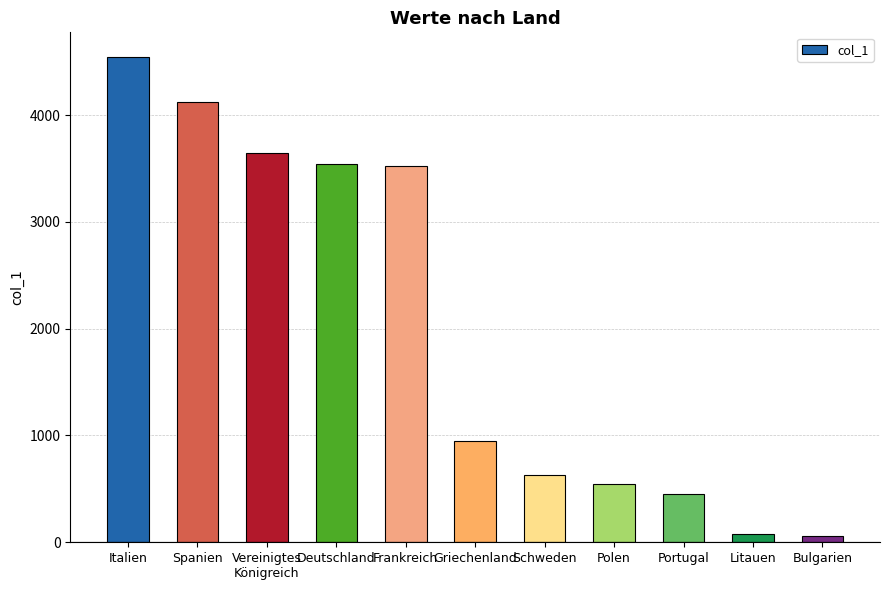

At which category does the chart reach its peak across all series?

Italien